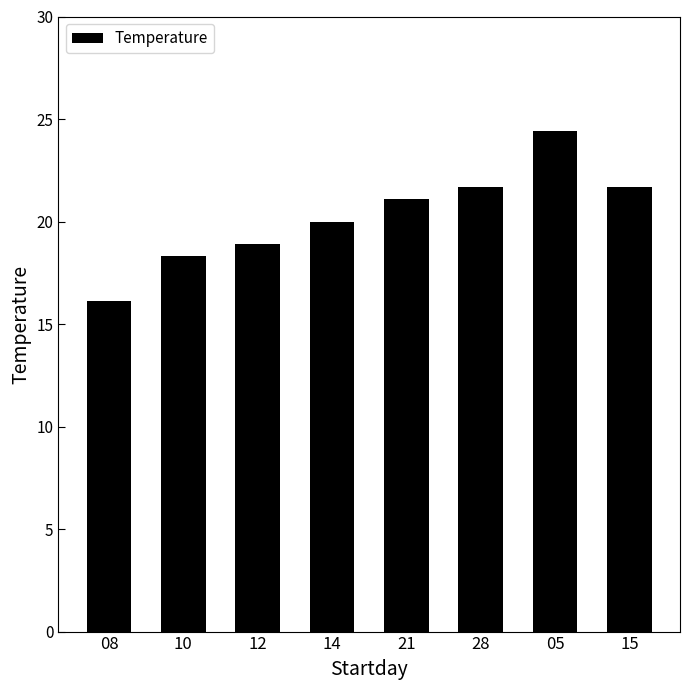

True or false: the data shows 21.1 at 21.

True